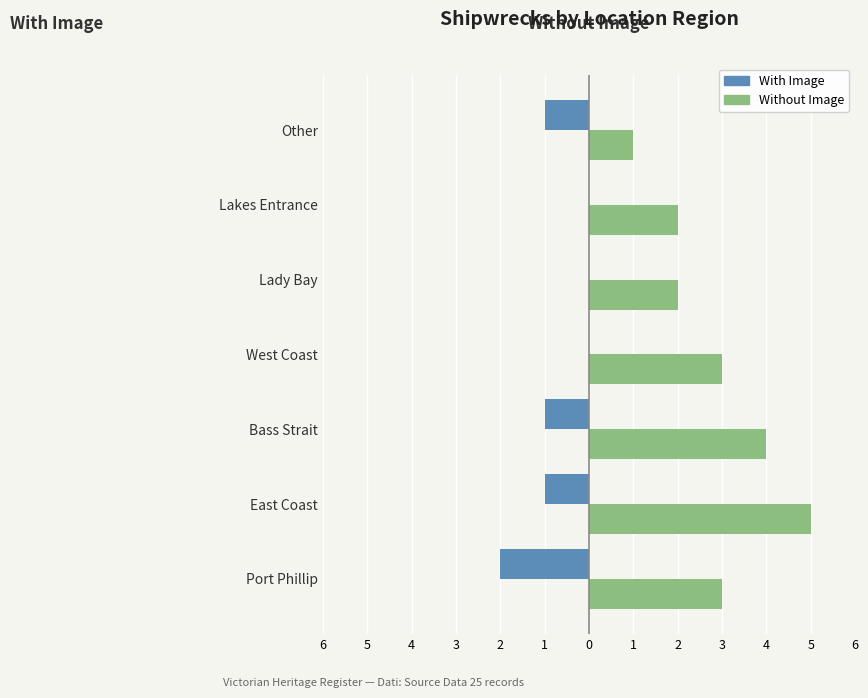

What is the difference between the maximum and minimum values in the Without Image series?

4